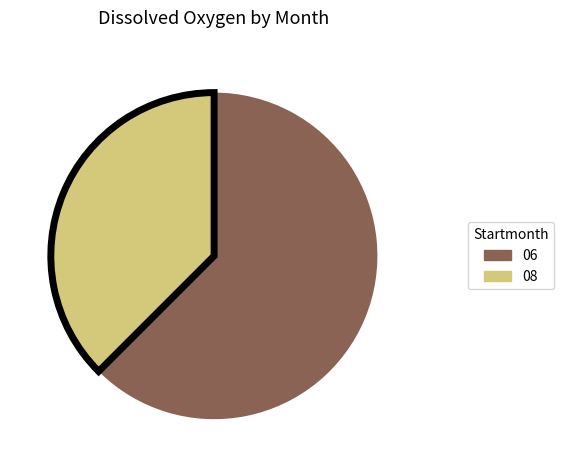

Count the number of slices in the pie.

2